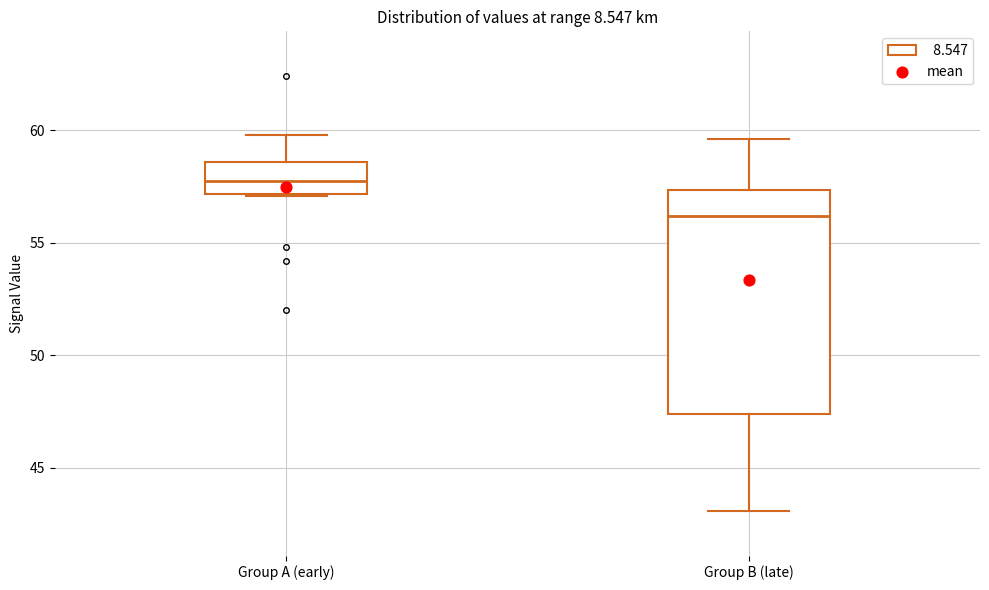

Where does the median line of the box for Group A (early) sit on the y-axis? The values are not printed on the chart, so give them approximately, as read against the axis.

58.0